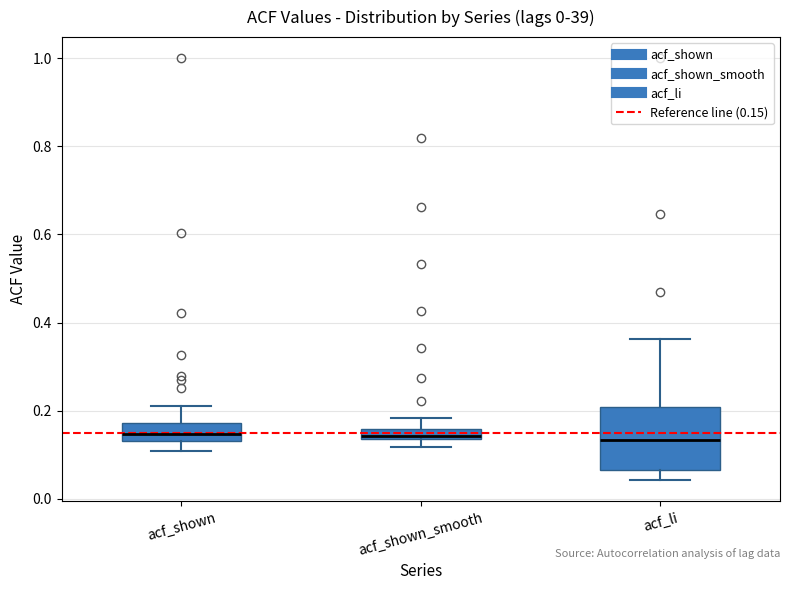

Which box is the tallest, from its lower edge to its upper edge?

acf_li